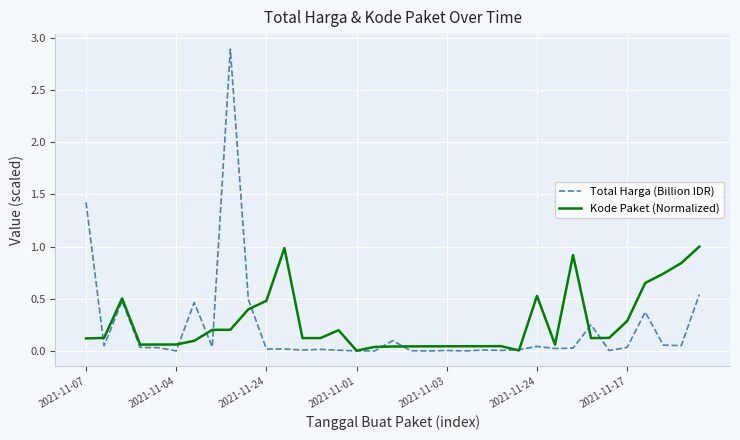

Which series has the largest range (max minus min)?

Total Harga (Billion IDR)